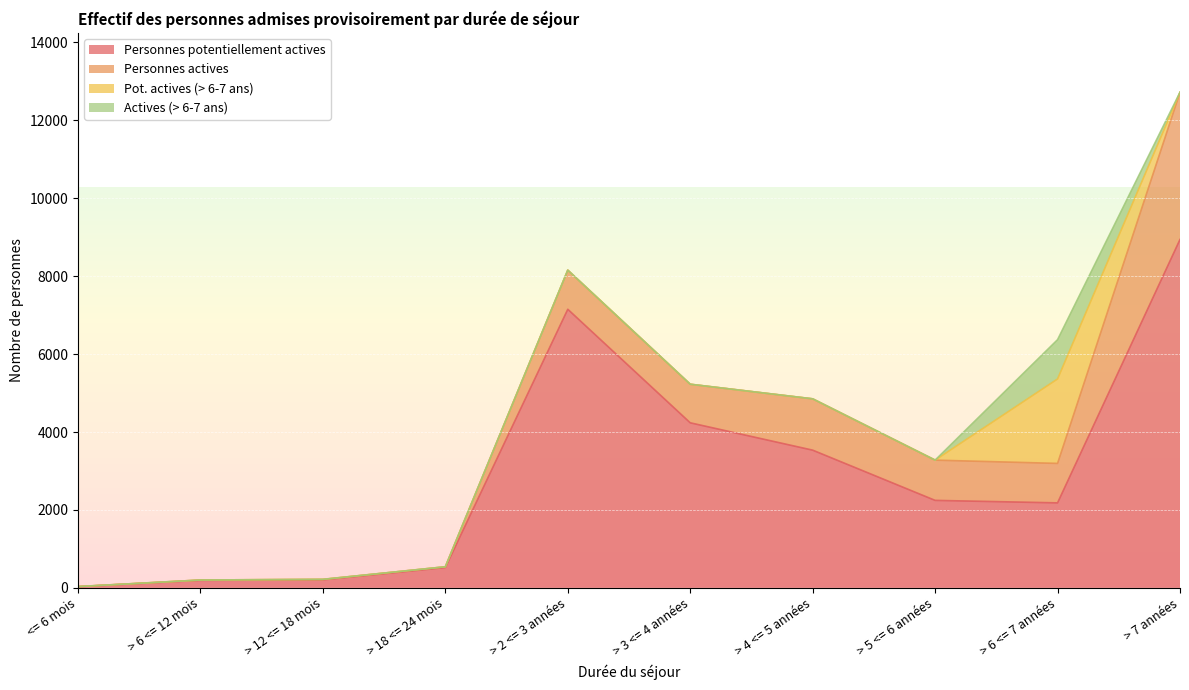

What is the difference between the highest and lowest values at > 6 <= 7 années?

1173